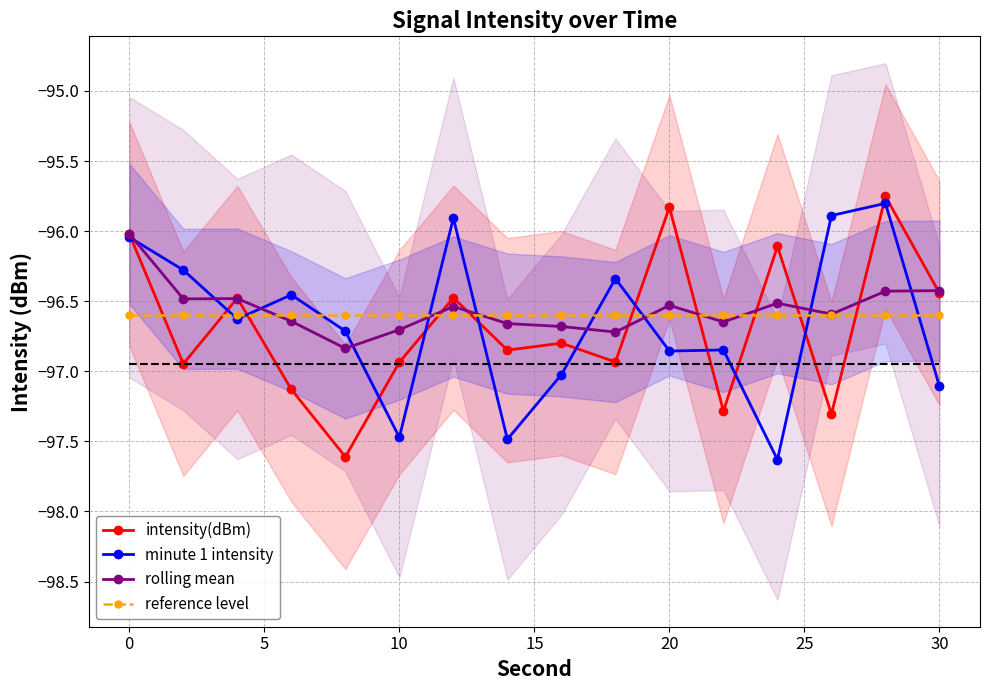

In rolling mean, how many points are higher than both neighbors (excluding endpoints)?

4